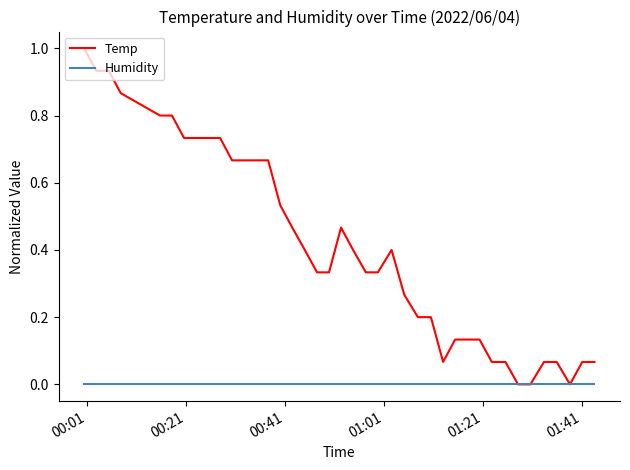

Rank the series by their maximum value, from lowest to highest.

Humidity, Temp